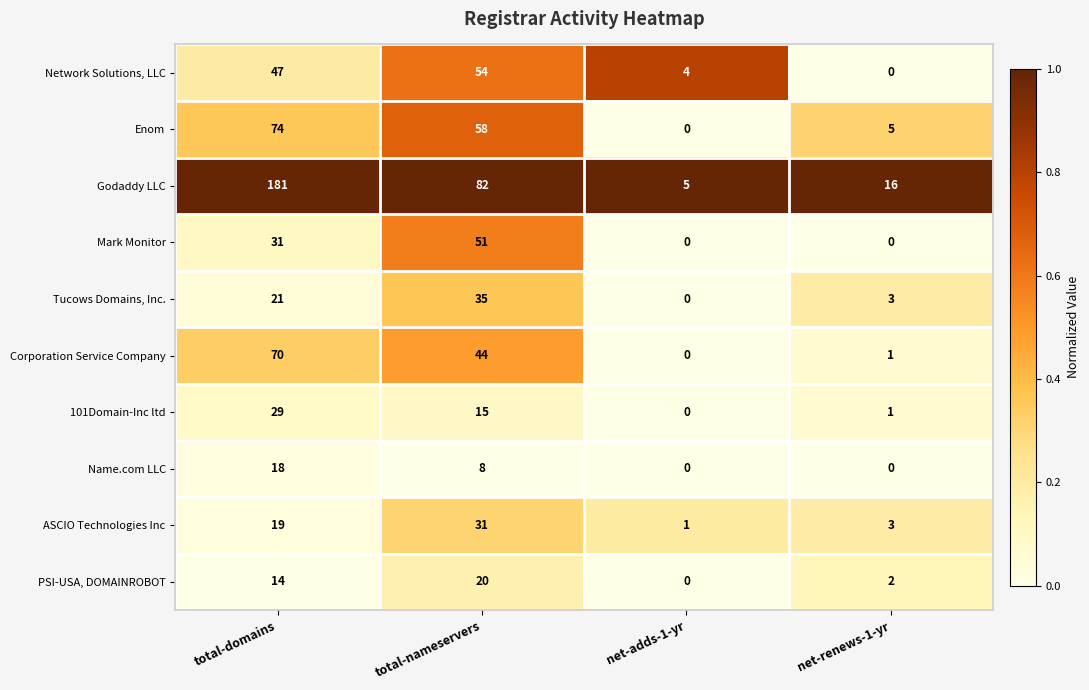

What is the highest value of the Network Solutions, LLC series?

54